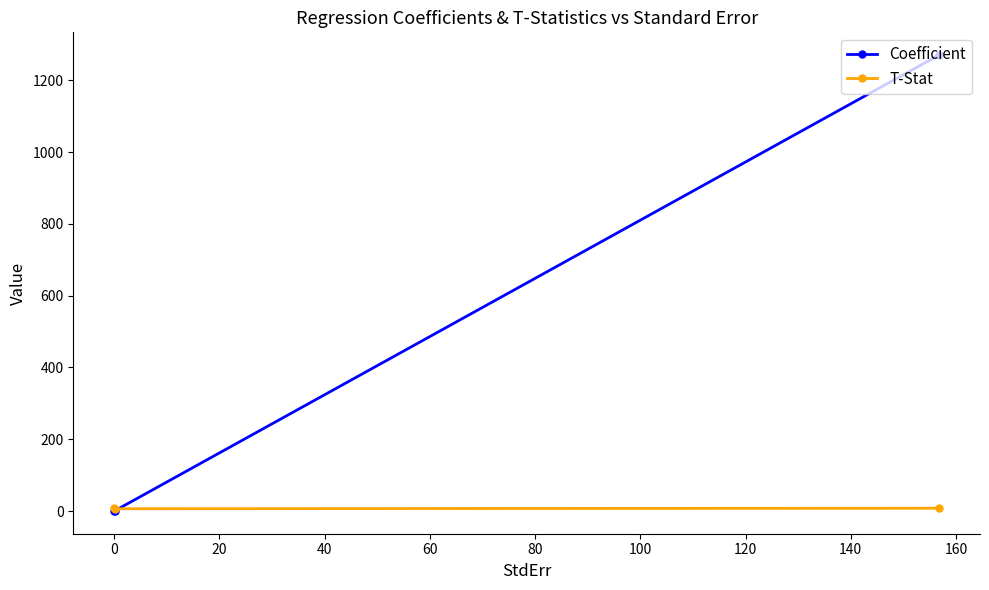

What is the greatest value displayed?

1269.9